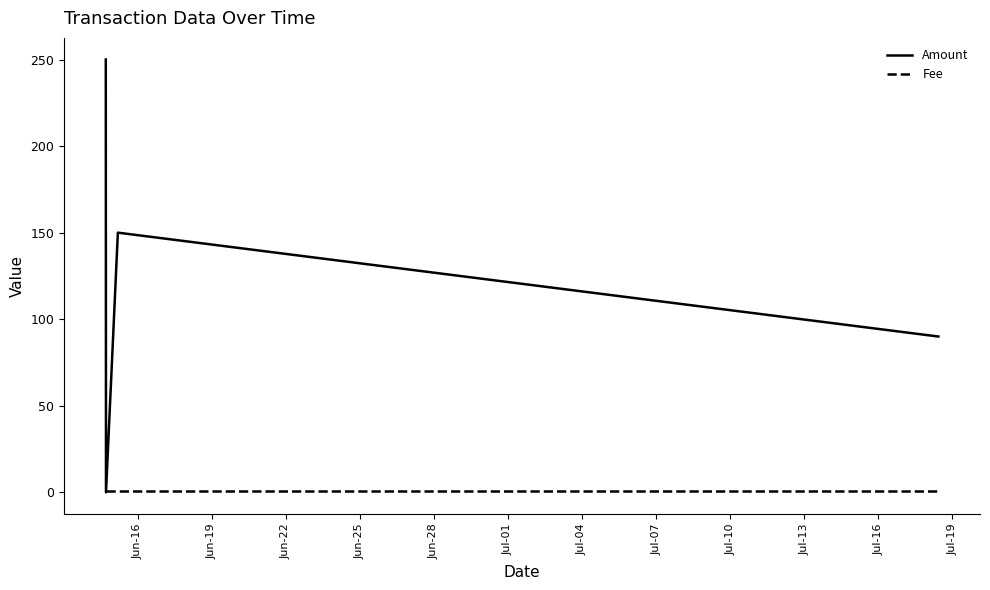

List the series in order of their peak value, lowest first.

Fee, Amount